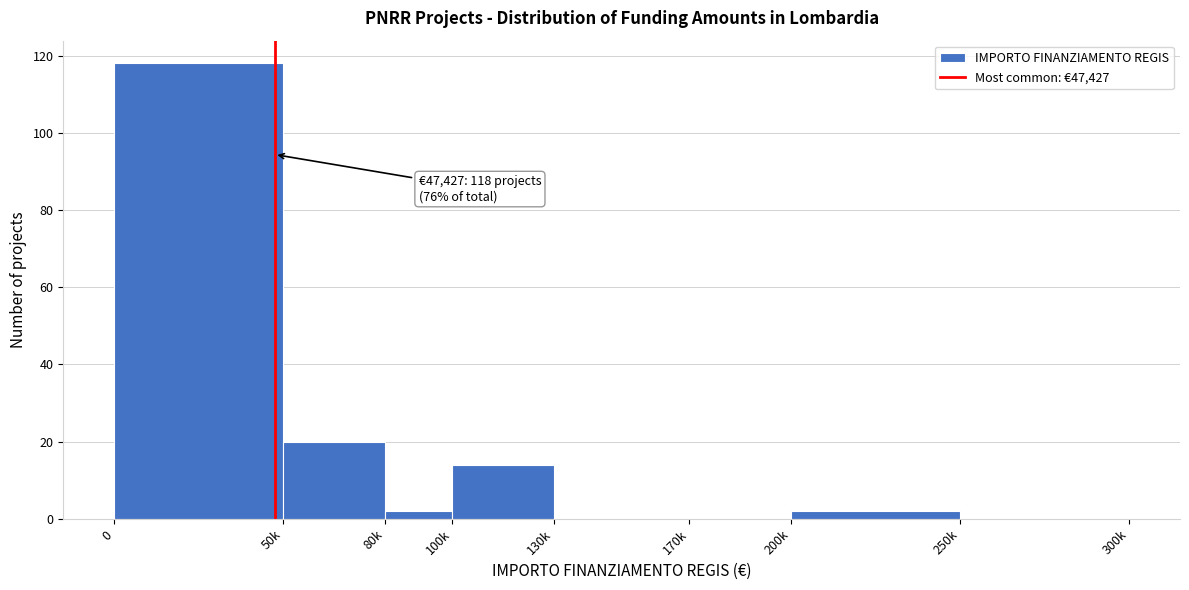

Reading left to right, what are all the values shown in this chart?

0=118	50k=20	80k=2	100k=14	130k=0	170k=0	200k=2	250k=0